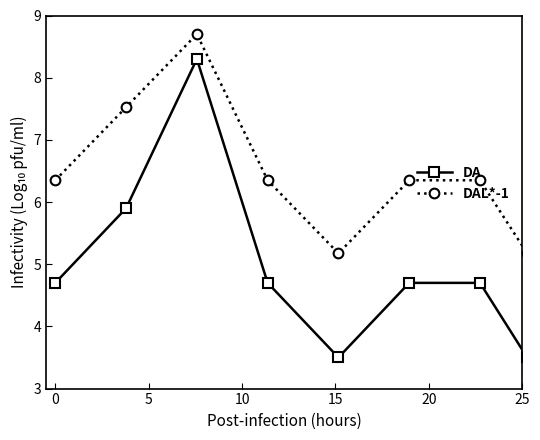

True or false: DA and DAL*-1 intersect in this chart.

False